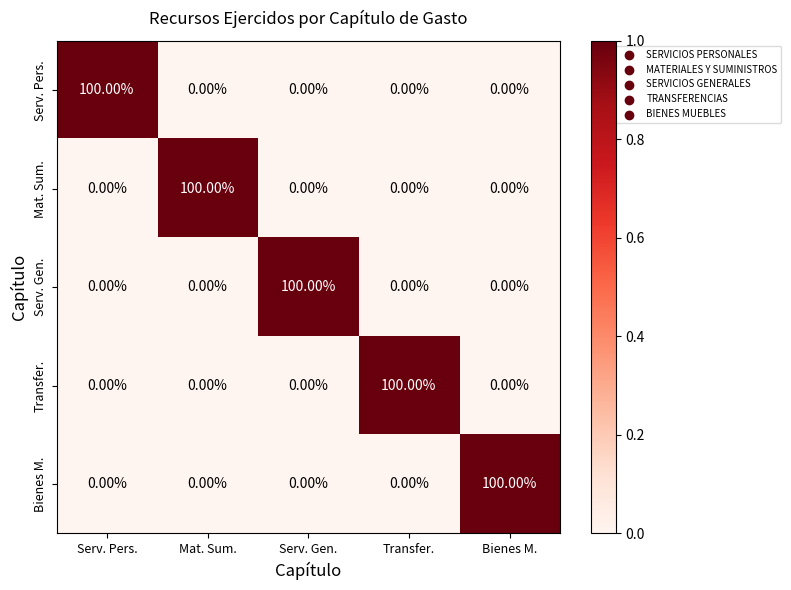

What is the sum of all Serv. Pers. values?

100